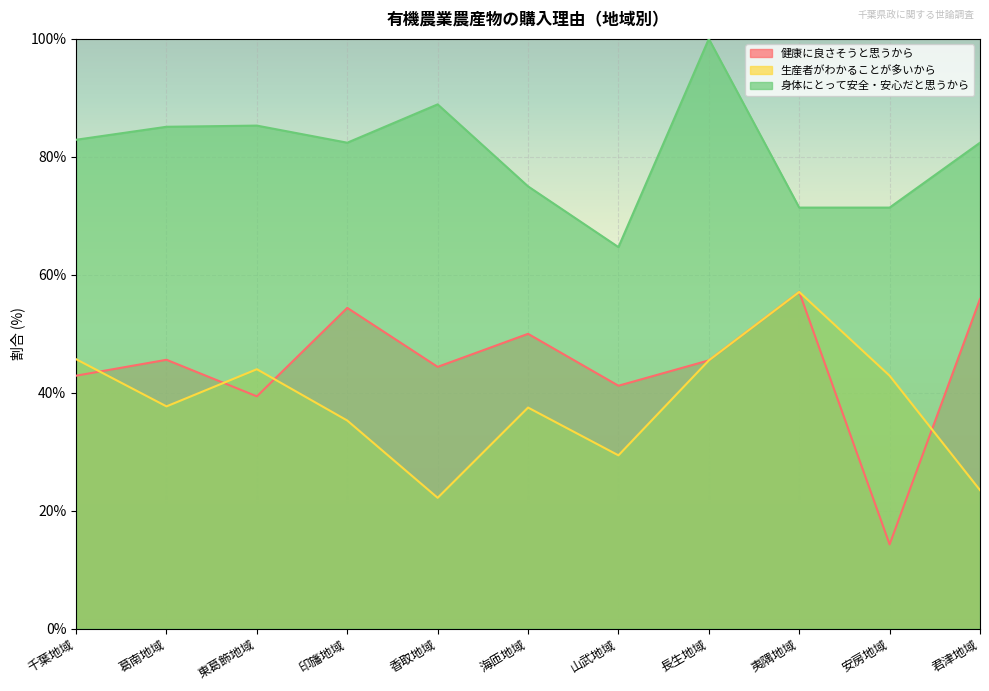

Is the value of 健康に良さそうと思うから at 印旛地域 greater than the value of 身体にとって安全・安心だと思うから at 夷隅地域?

No